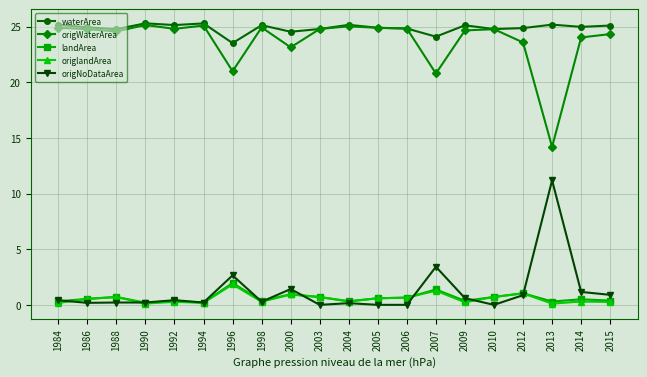

Is it true that waterArea equals 9.2 at 1998?

False